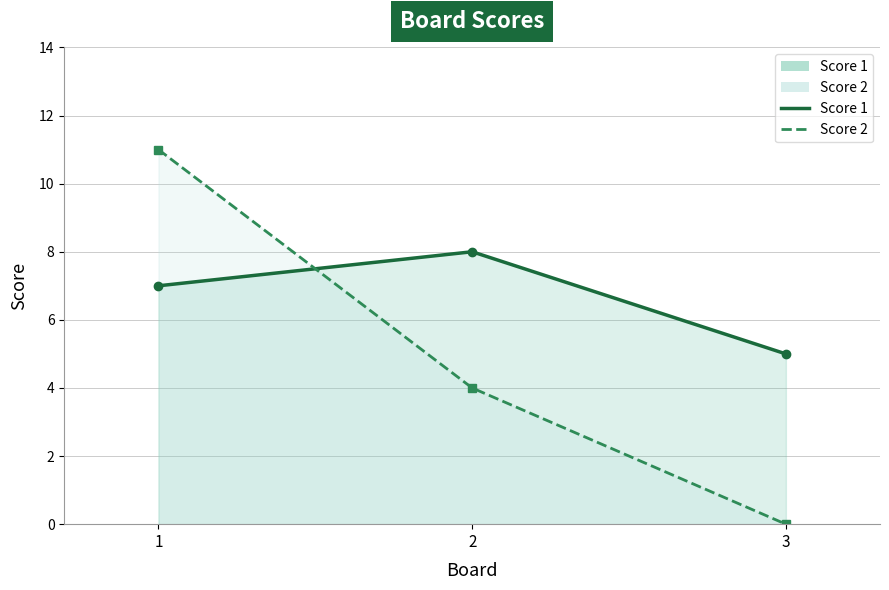

How many values in the Score 1 line series exceed 7?

1